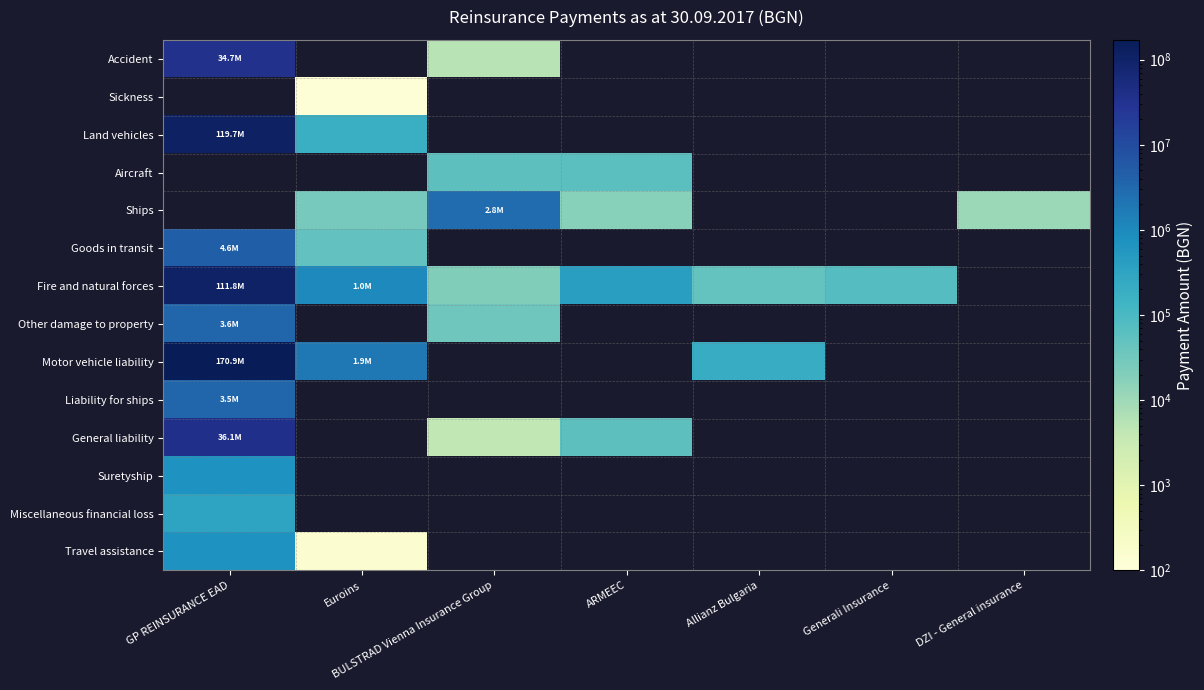

The Aircraft series shows 58674.9 at BULSTRAD Vienna Insurance Group. True or false?

True